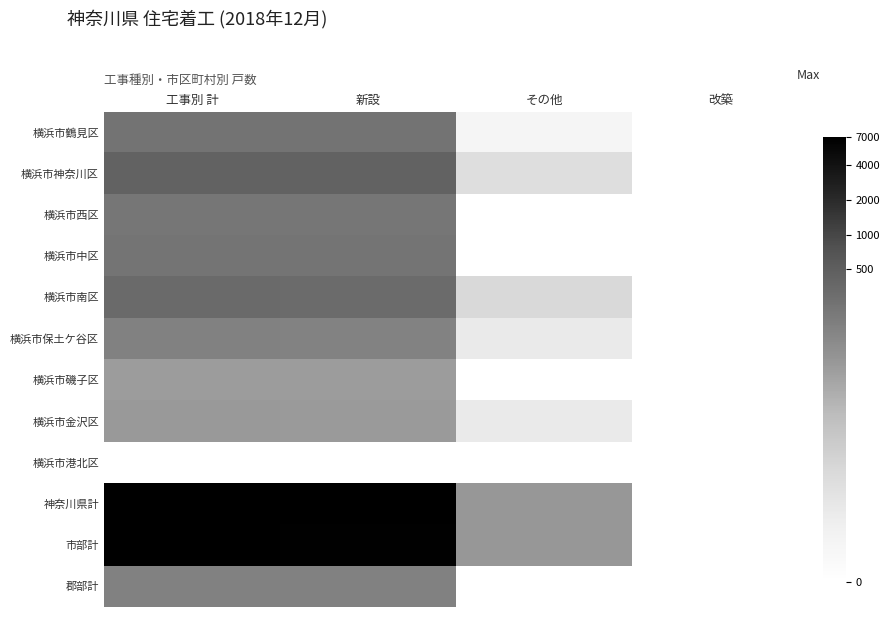

At which category is the sum across all series the highest?

工事別 計